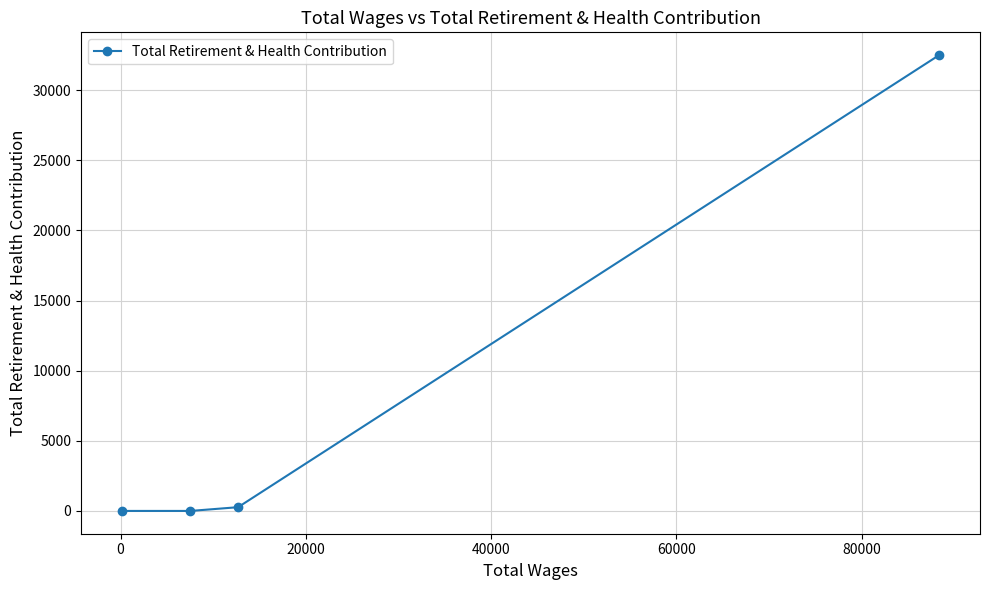

What is the difference between the maximum and minimum values?

32501